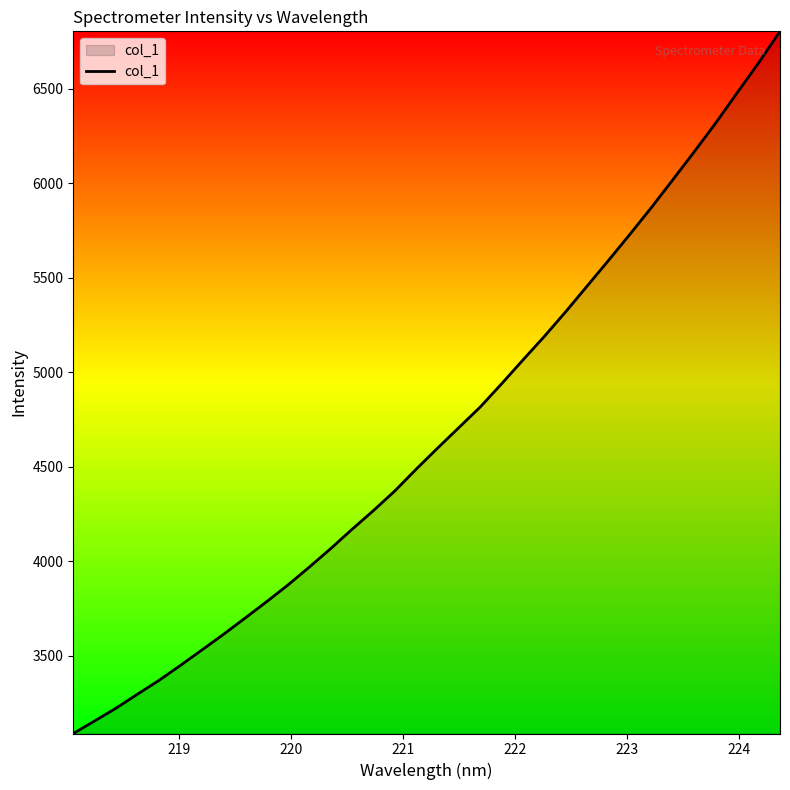

What is the difference between the maximum and minimum values?

3715.7